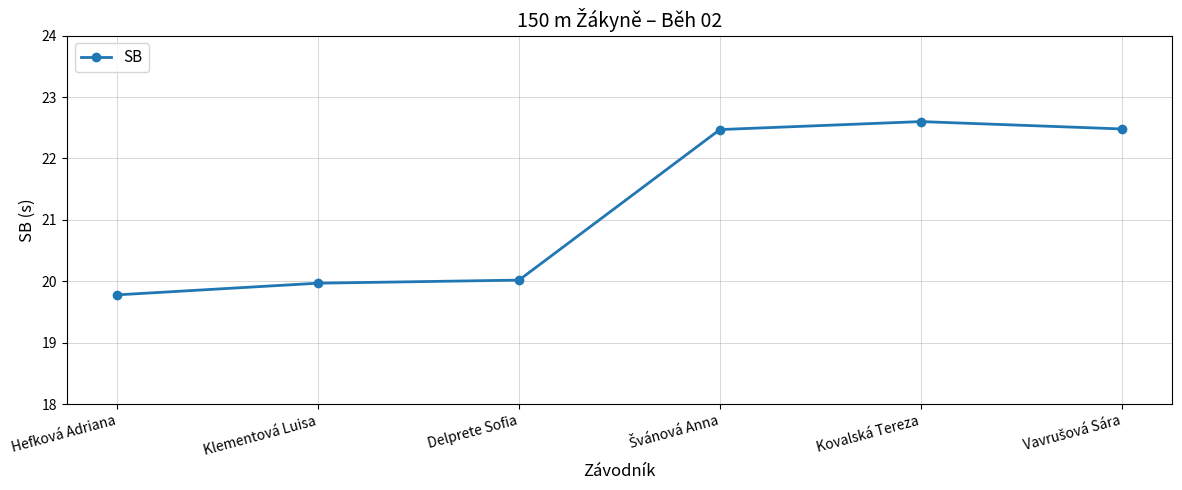

True or false: there are more than 0 points higher than both neighbors.

True